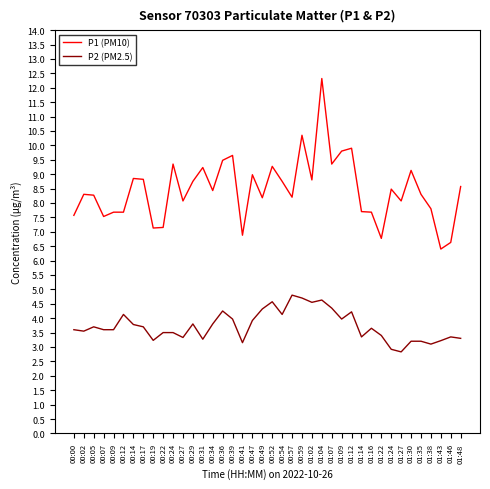

What position from the left is 00:34?

15